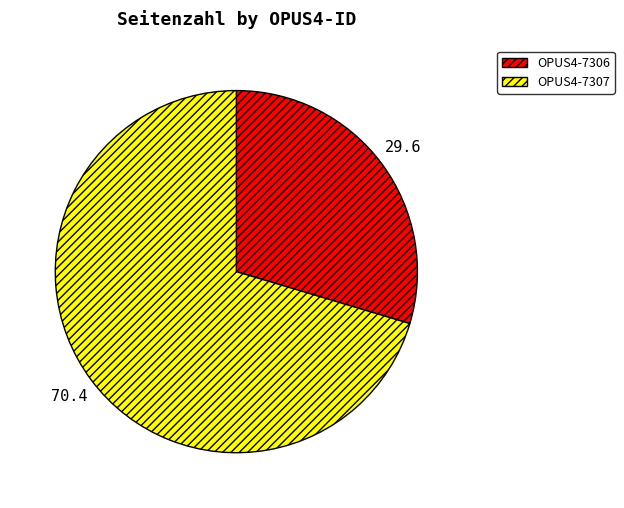

Approximately how many times larger is the value at OPUS4-7307 compared to OPUS4-7306?

2.4